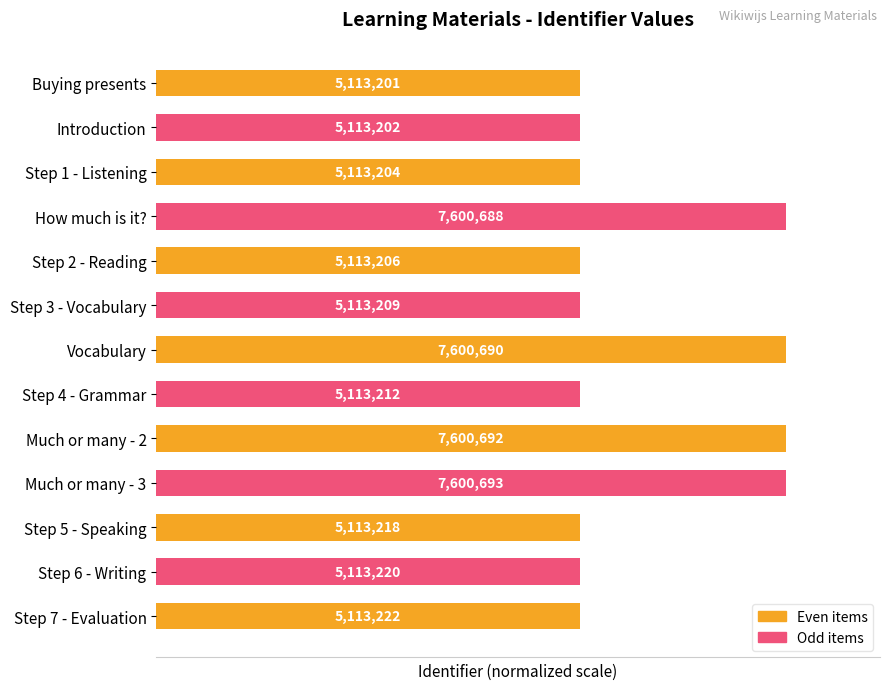

How many bars are there in total?

13